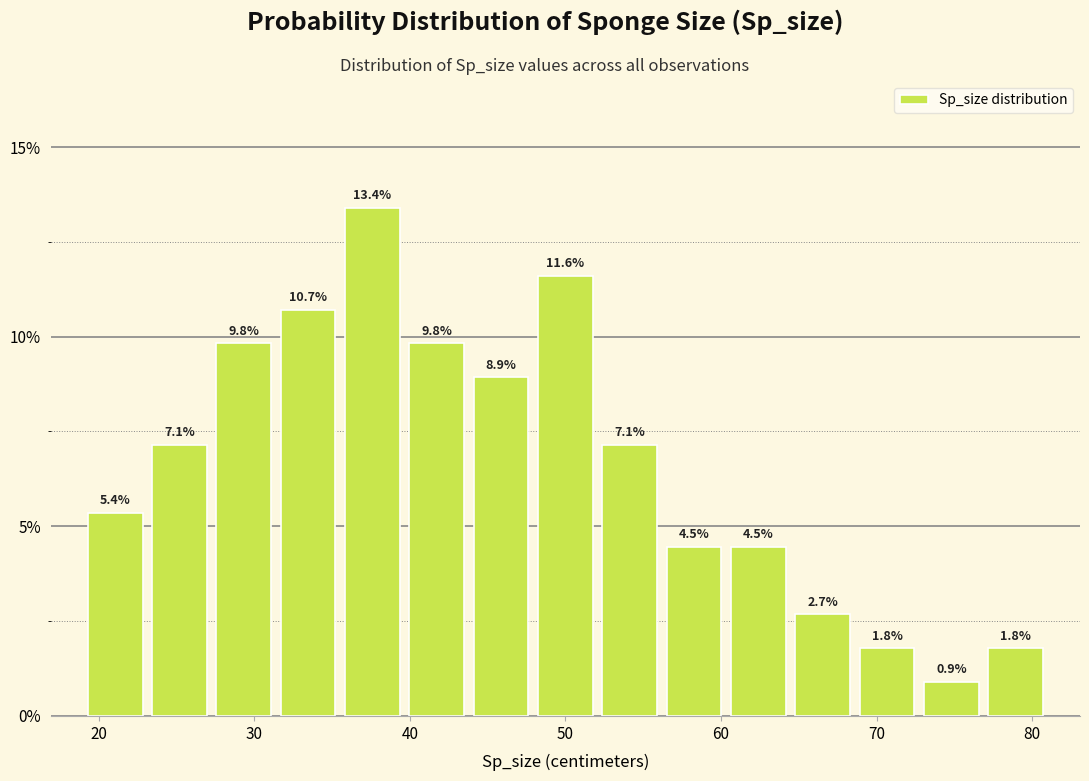

What is the height of the bar covering 60 to 64 on the x-axis? The bar edges are not printed on the chart, so give them approximately, as read against the axis.

4.5